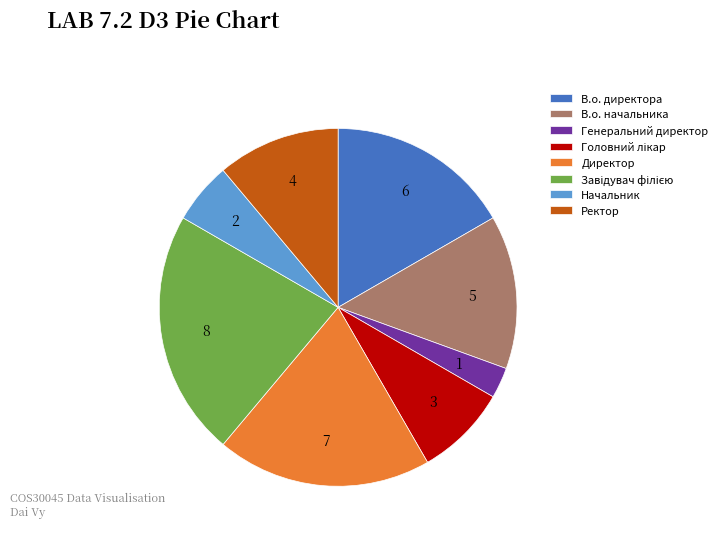

Do В.о. начальника and Директор together represent more than half of the pie?

No